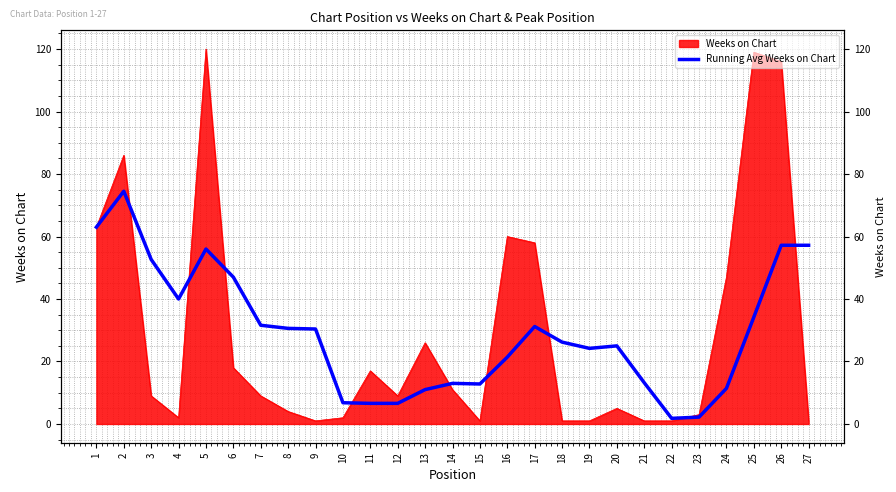

At which label does the data first exceed 26?

1